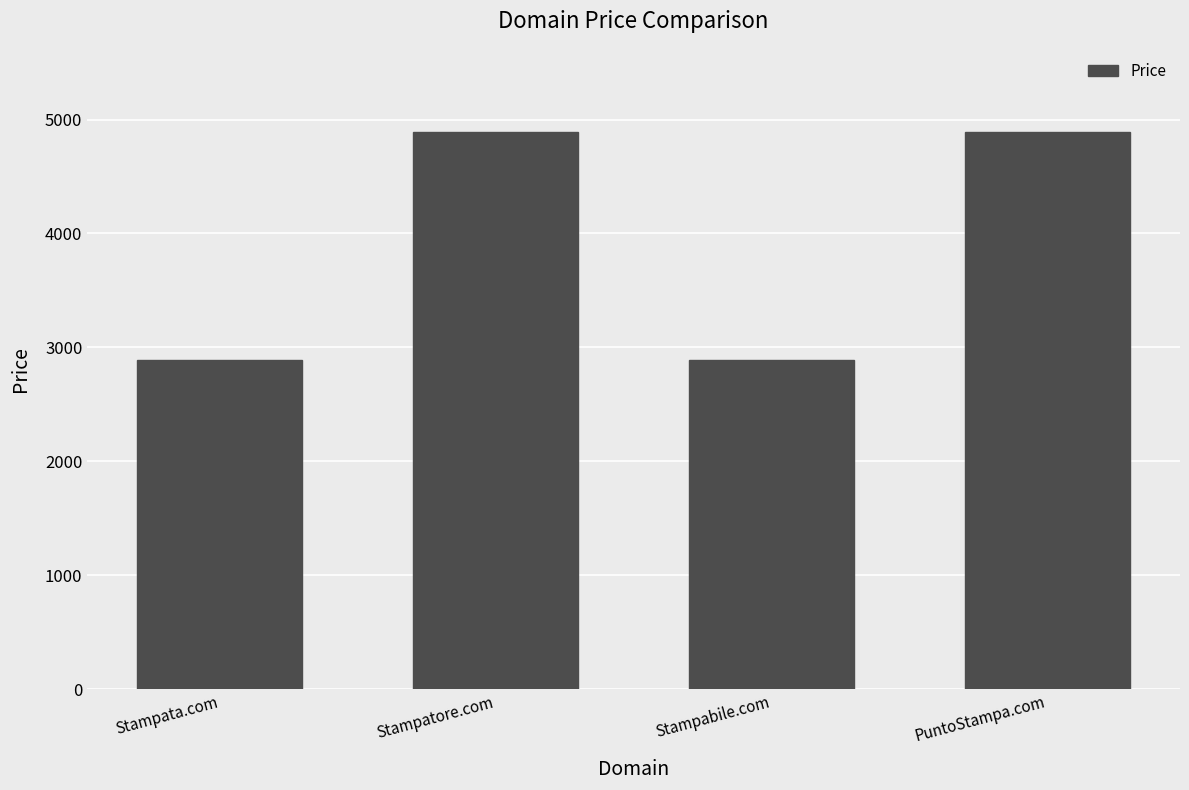

What is the difference between the second highest and minimum values?

2000